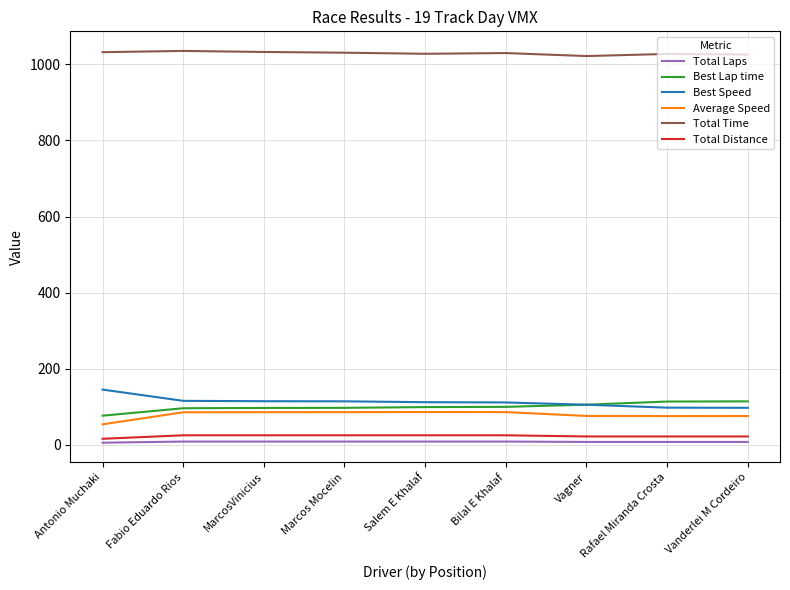

What are all the series names shown in the legend?

Total Laps, Best Lap time, Best Speed, Average Speed, Total Time, Total Distance